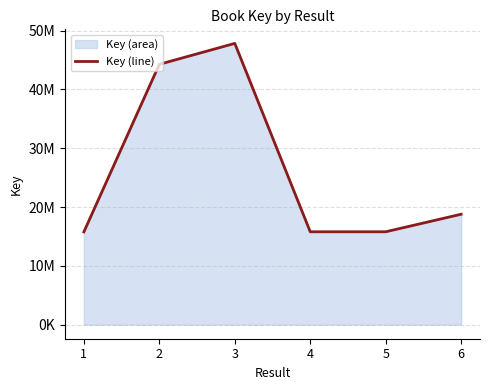

What is the smallest value displayed?

15772877